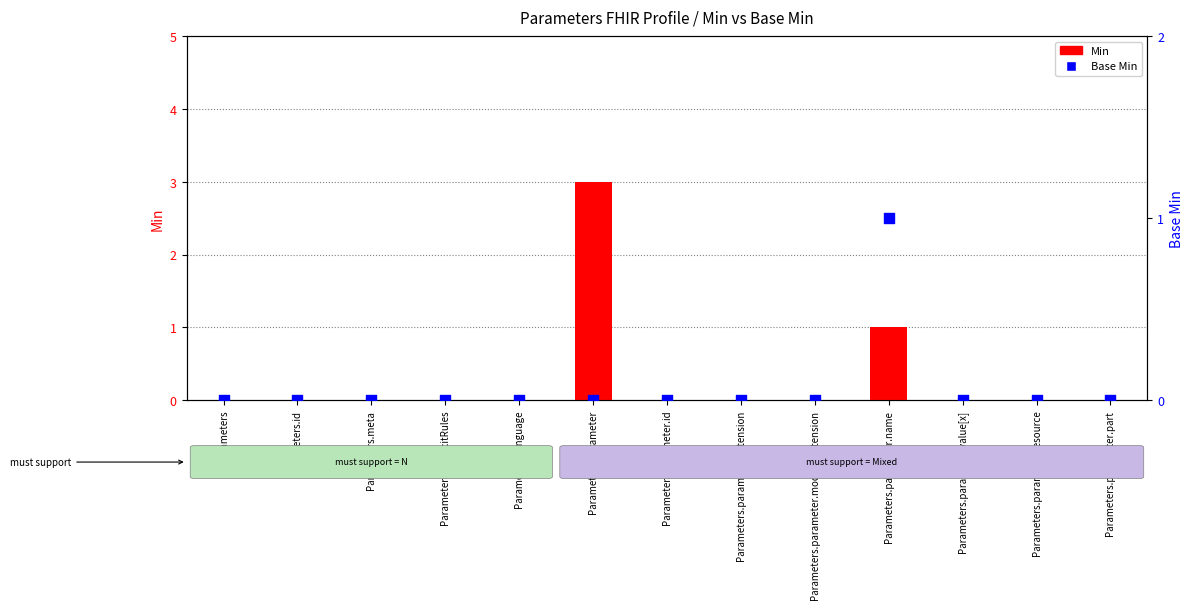

Is the value of Base Min at Parameters.meta greater than the value of Min at Parameters.parameter.id?

No